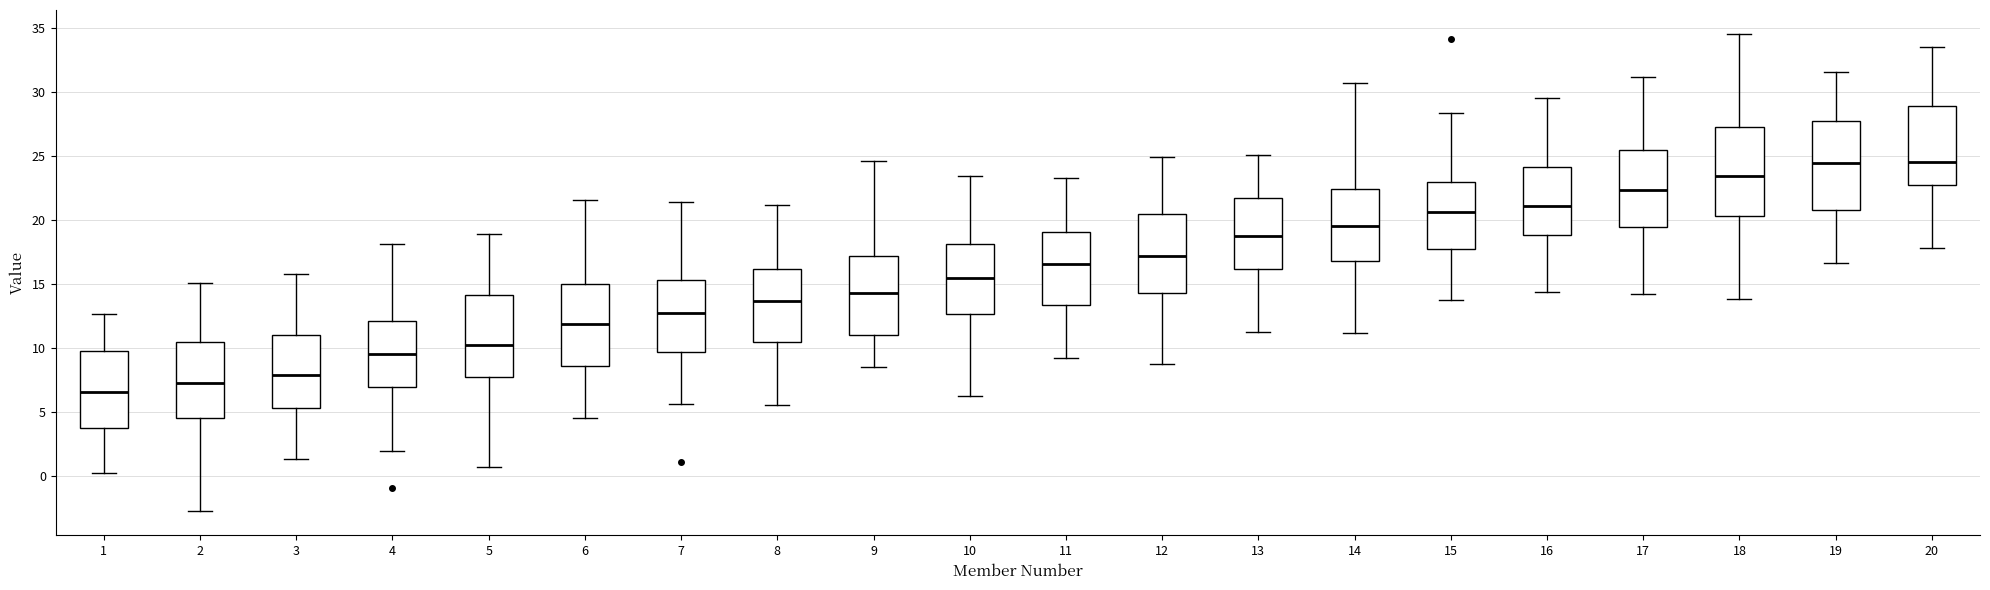

Where is the upper edge of the box at x = 16 on the y-axis? The values are not printed on the chart, so give them approximately, as read against the axis.

24.0